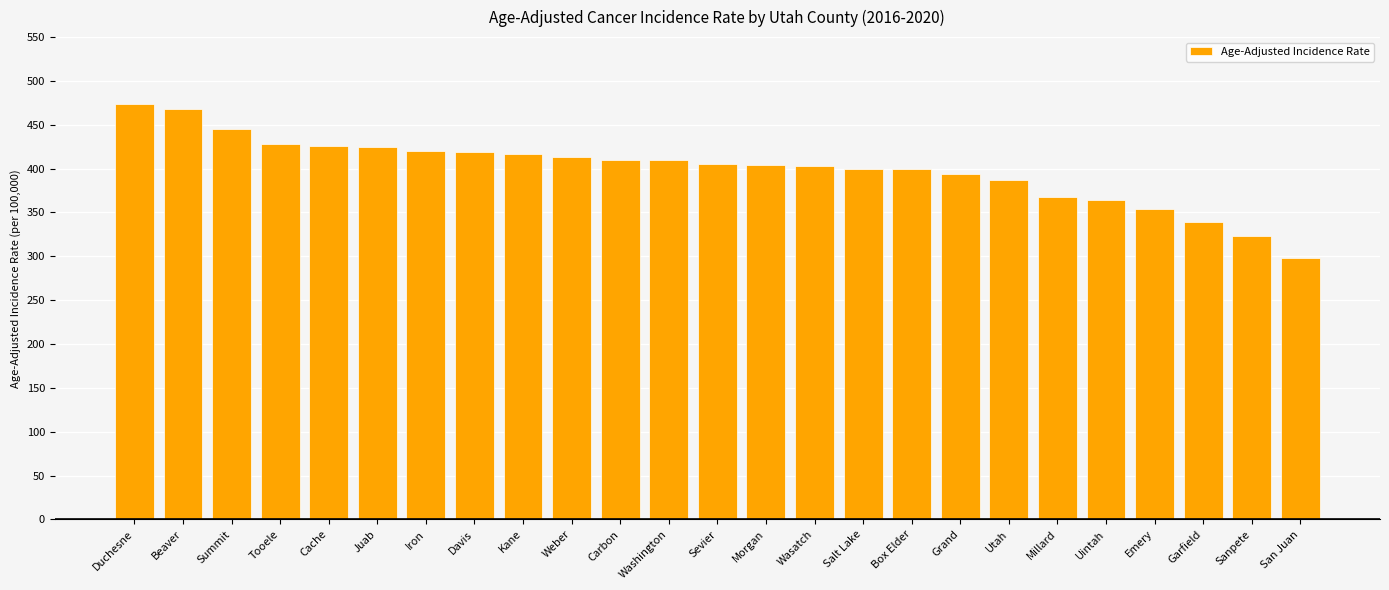

What is the approximate value at Uintah?

363.8